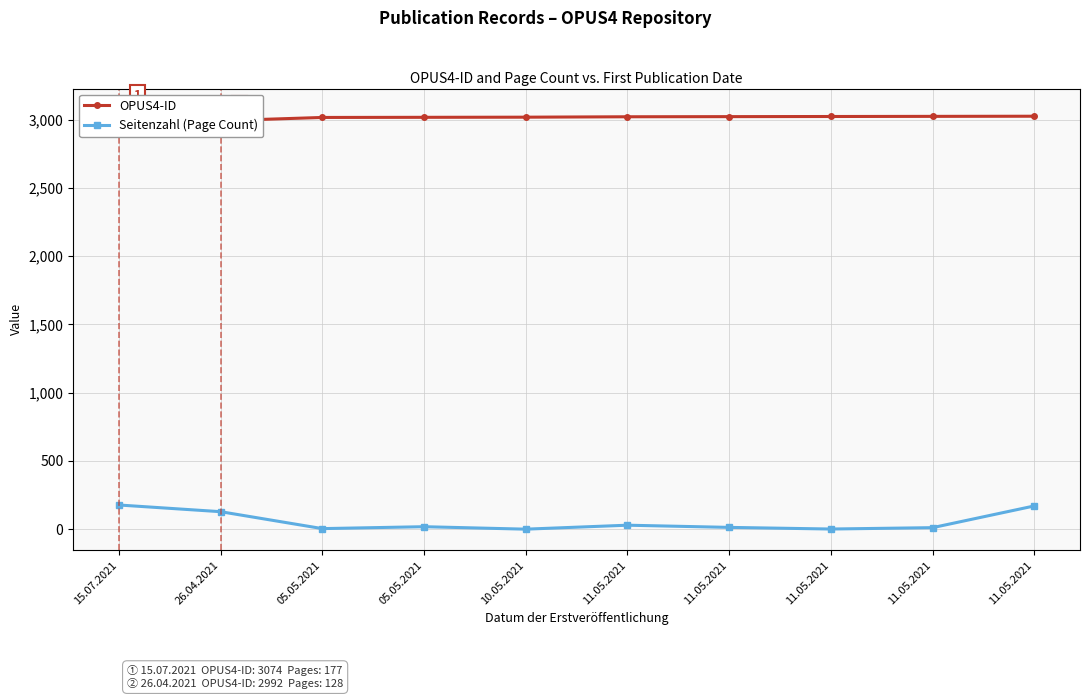

What is the difference between the maximum and second lowest values in the Seitenzahl series?

176